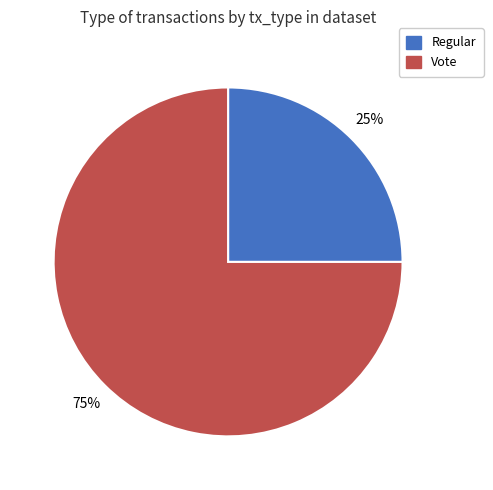

Which slice represents more than half of the pie?

Vote